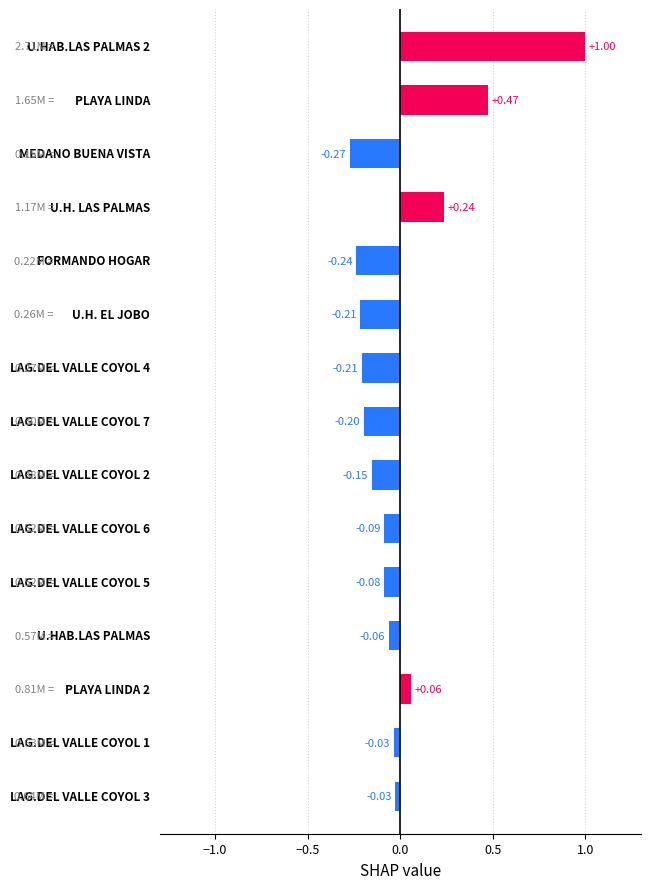

How many distinct data groups are displayed?

1